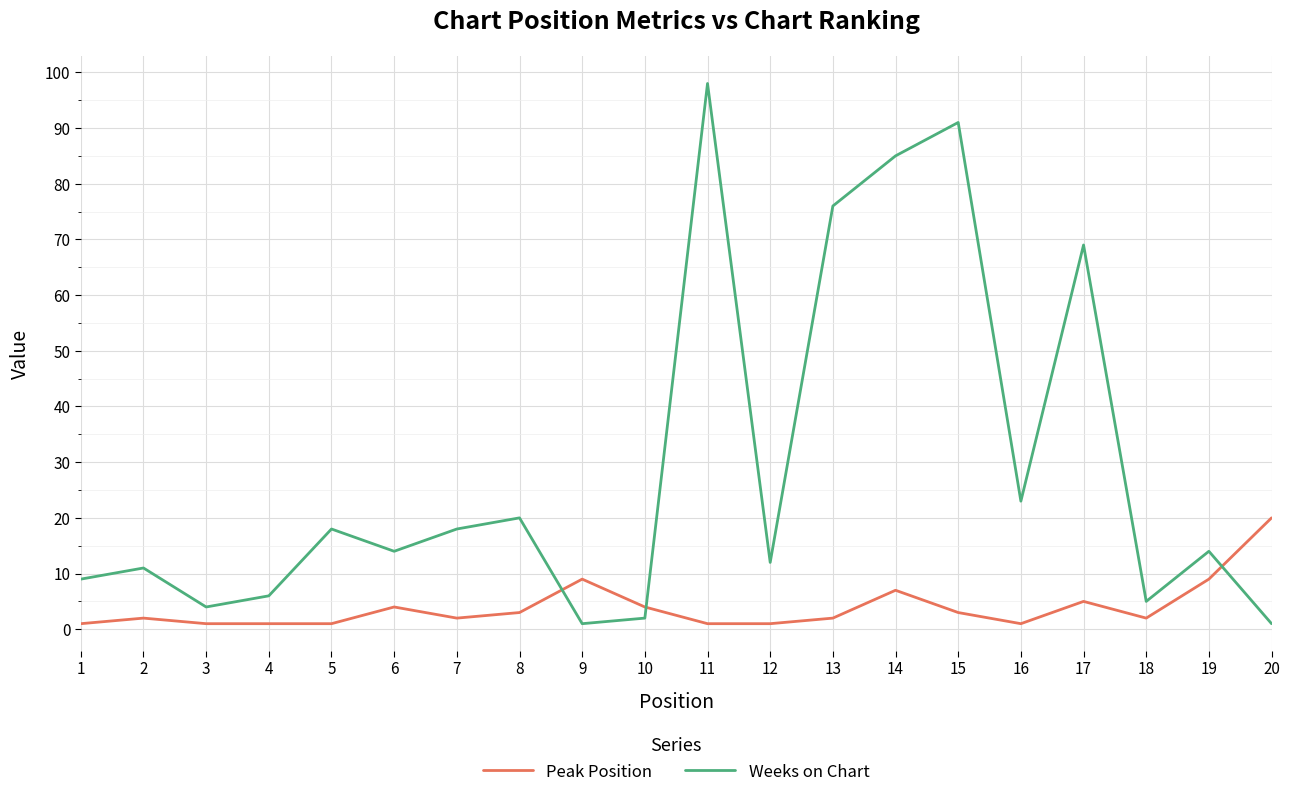

How many interior local valleys does the Weeks on Chart series have?

6